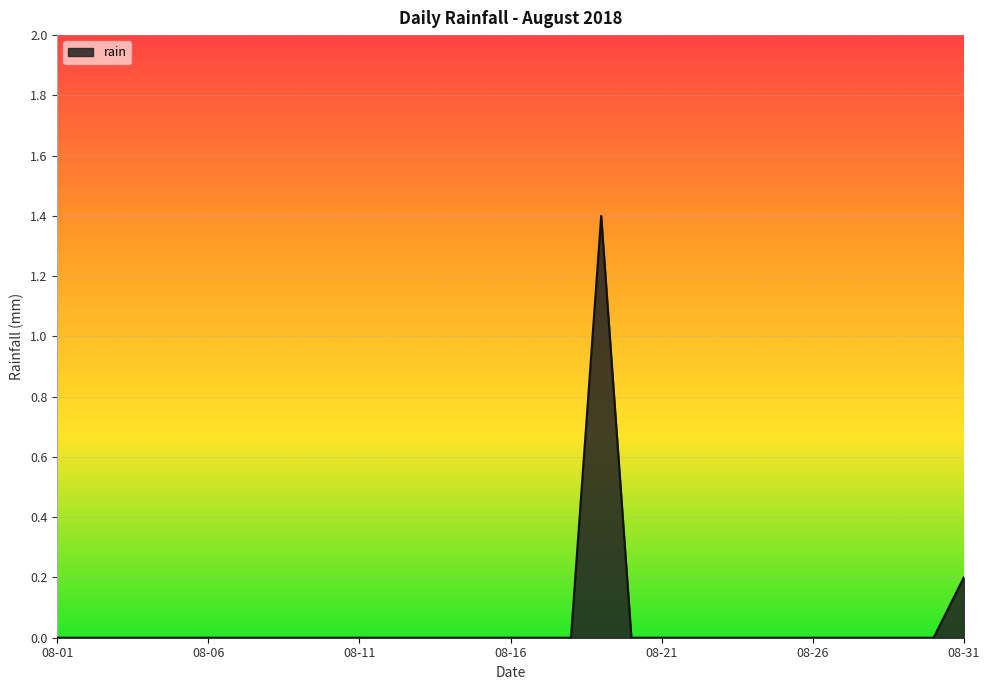

What is the maximum value shown in the chart?

1.4